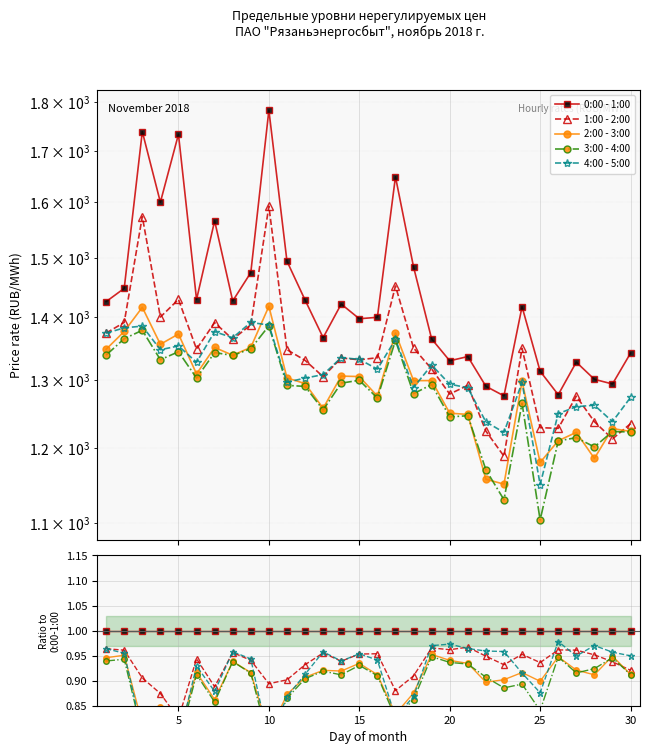

Count the 2:00 - 3:00 values in the range 0 to 1.

30